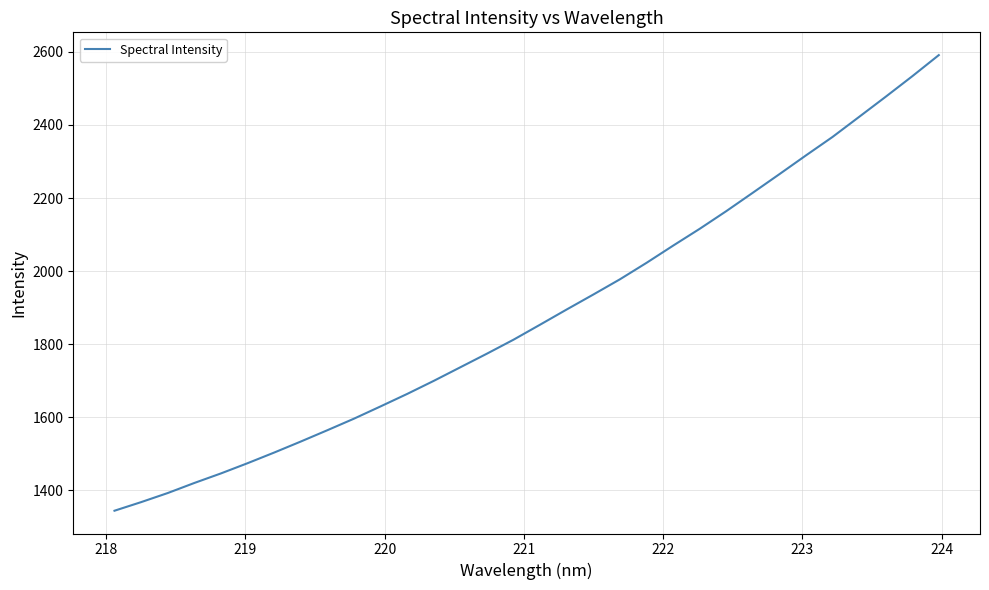

What is the greatest value displayed?

2591.2